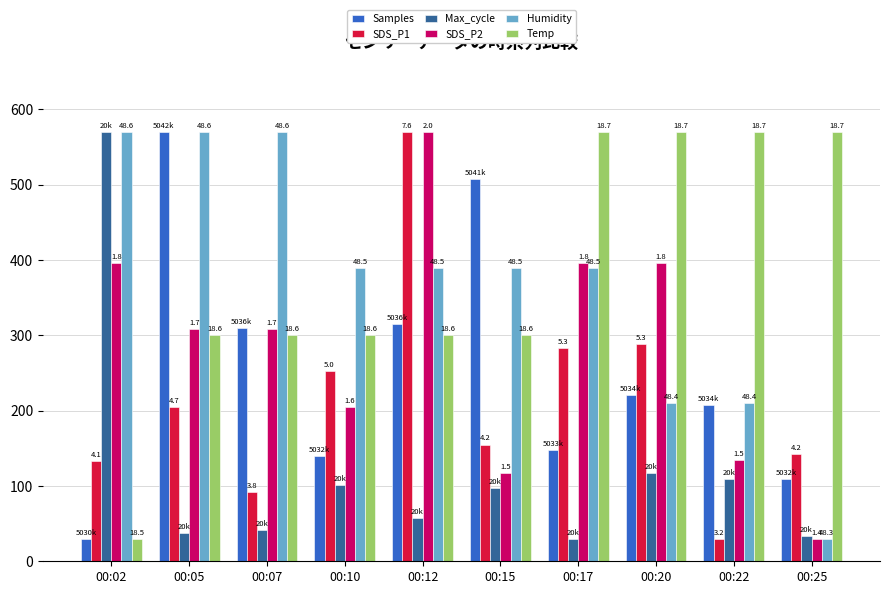

What is the average value of the Temp series?

381.0